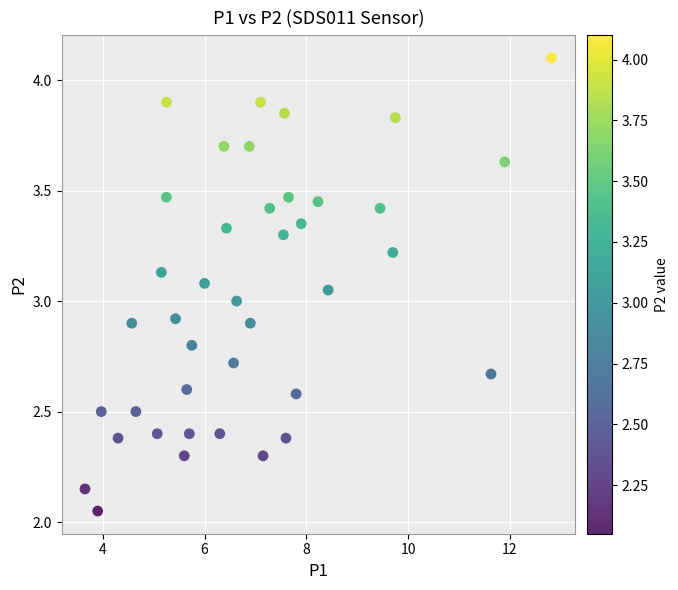

What is the range of X values (max minus min)?

9.2